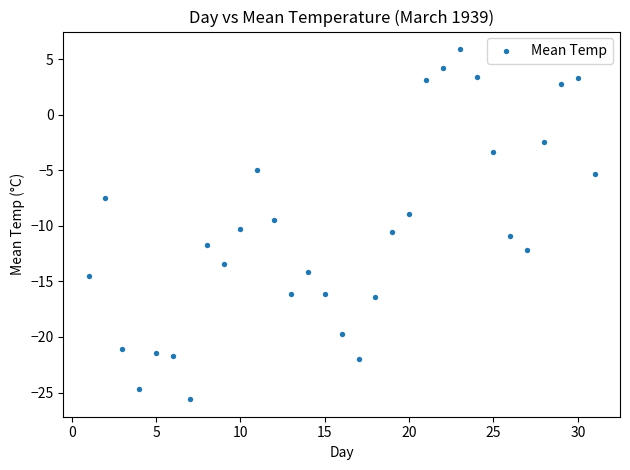

What is the range of X values (max minus min)?

30.0